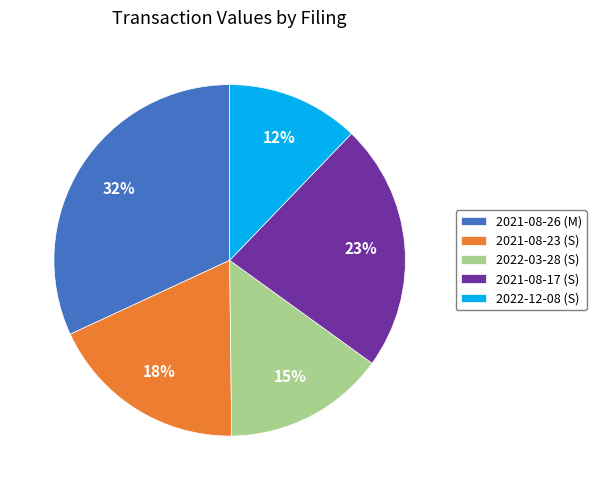

Is it true that 2022-03-28 (S) is 24% of the pie?

False